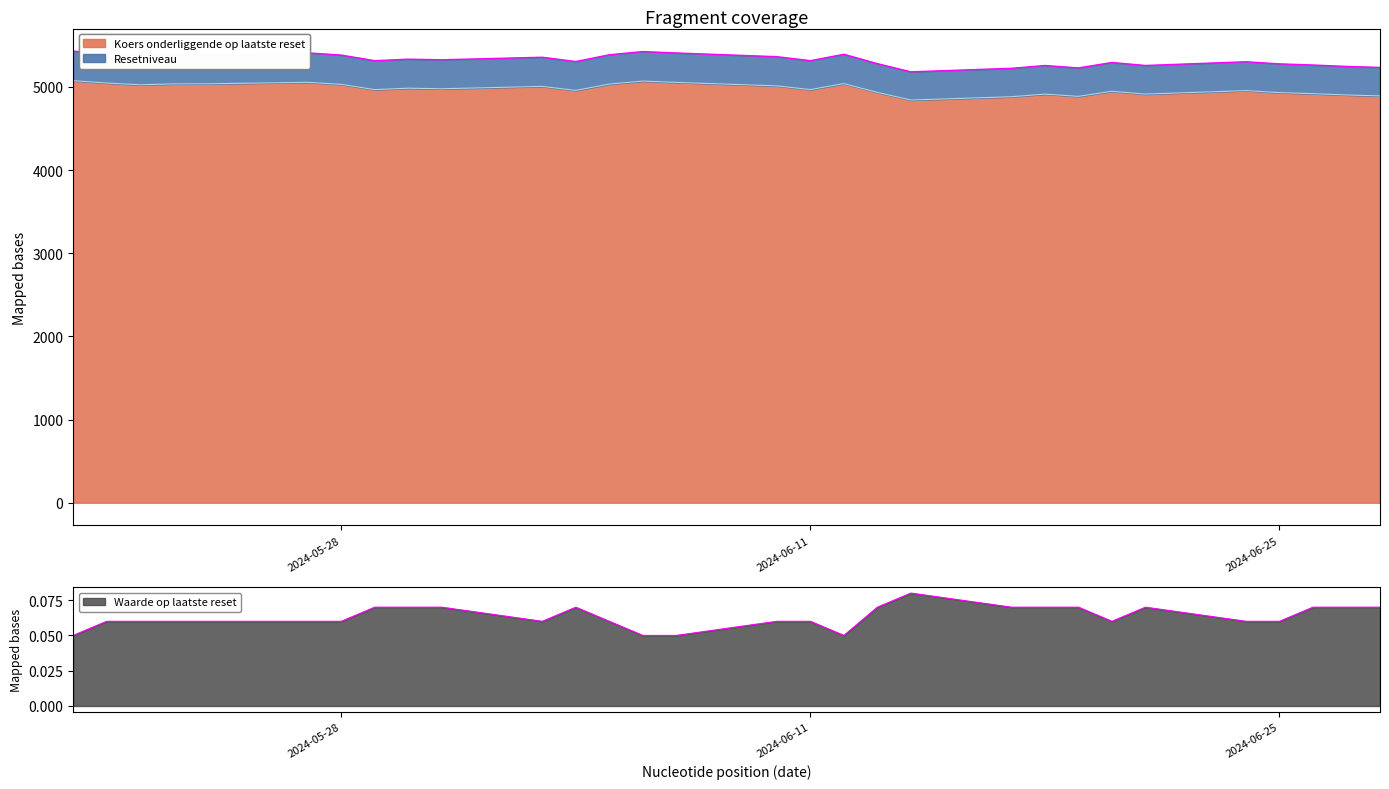

How many interior local valleys does the Waarde op laatste reset series have?

3